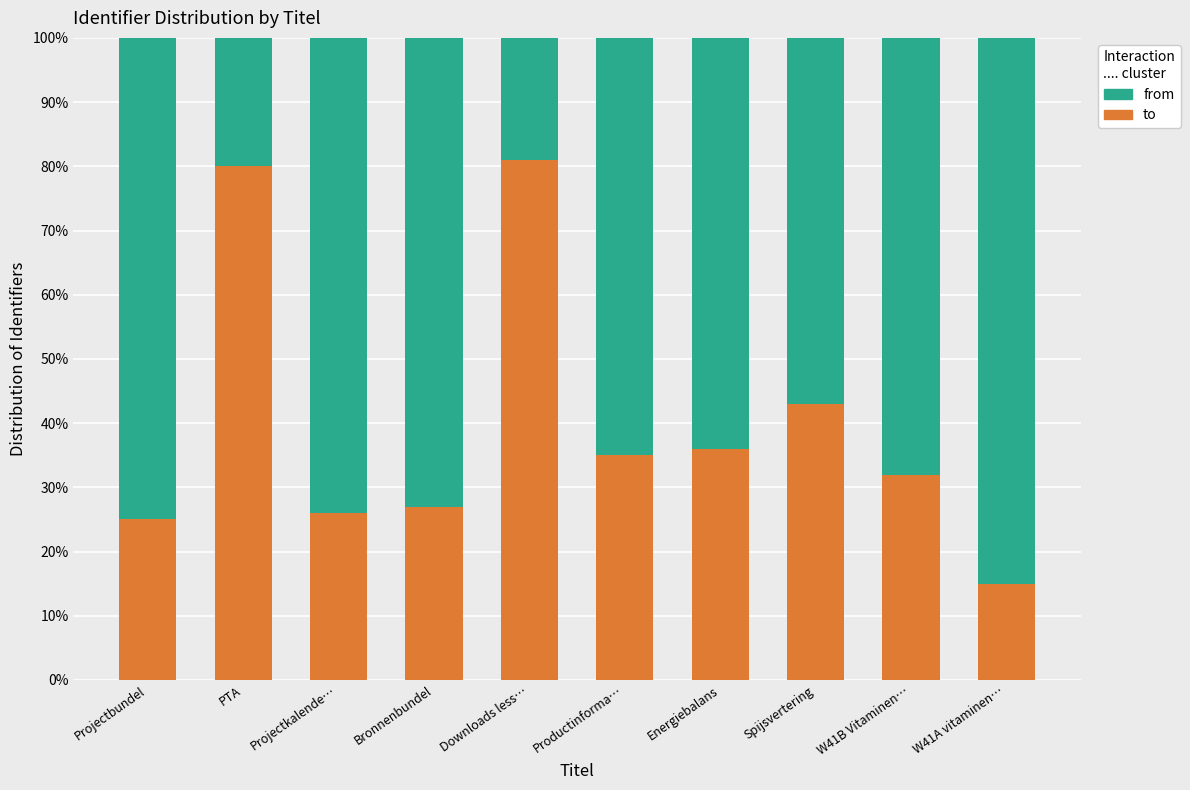

Does the chart contain any negative values?

No